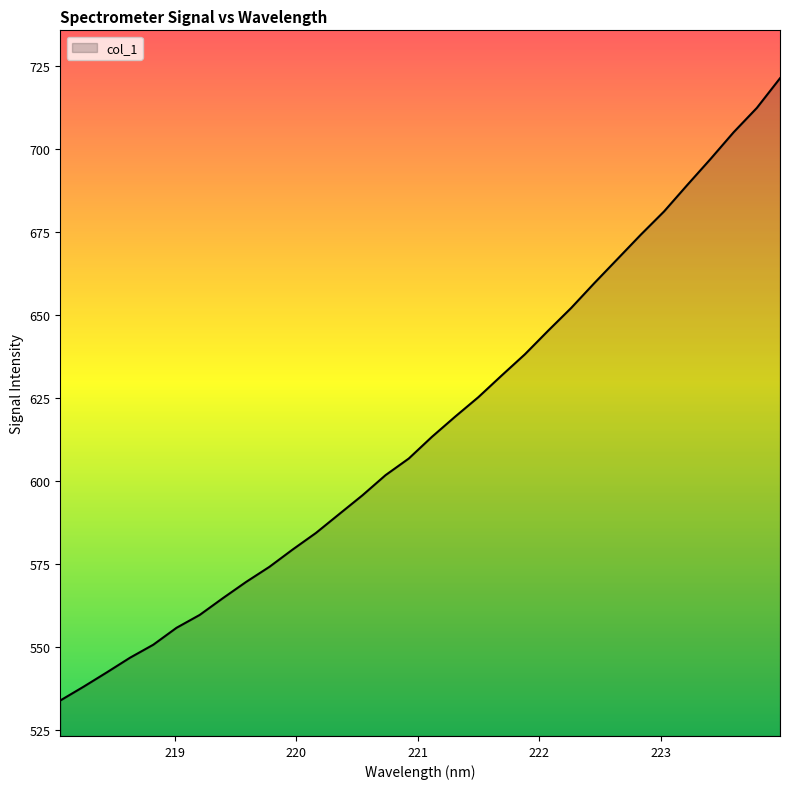

Reading left to right, transcribe all the data shown in this chart.

534.0	538.1	542.4	546.9	550.8	555.9	559.8	564.8	569.7	574.2	579.4	584.4	590.1	595.7	601.8	606.8	613.4	619.5	625.3	631.8	638.2	645.3	652.2	659.7	667.0	674.2	681.2	689.2	697.0	705.1	712.4	721.3